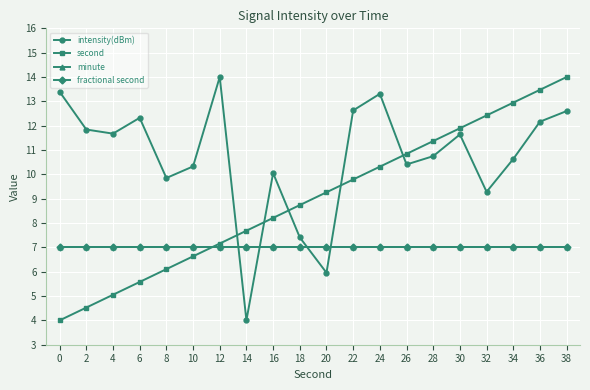

Is this an area chart (filled region under the line)?

No